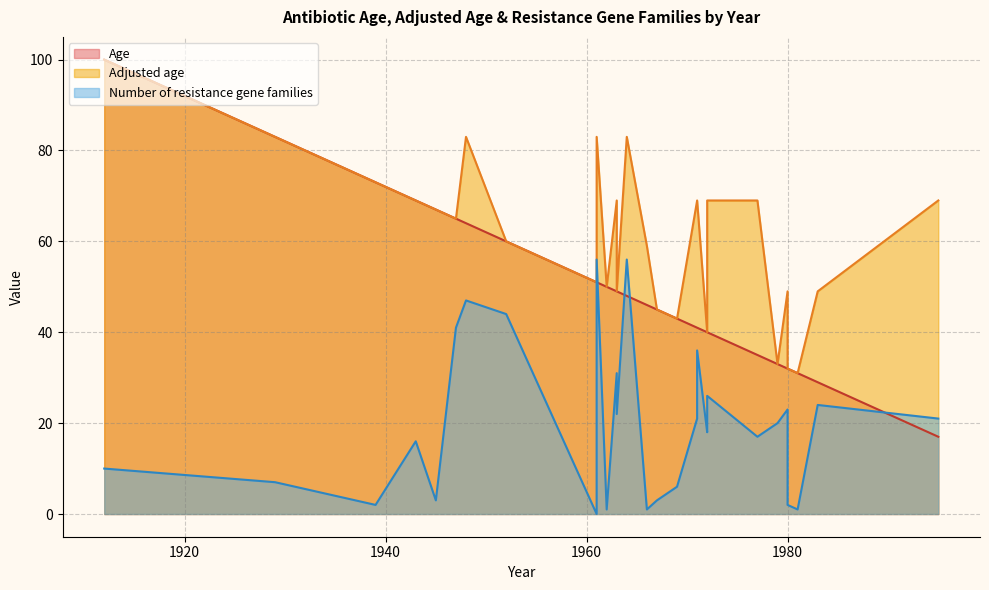

True or false: Age has a value of 20 at 1972.

False